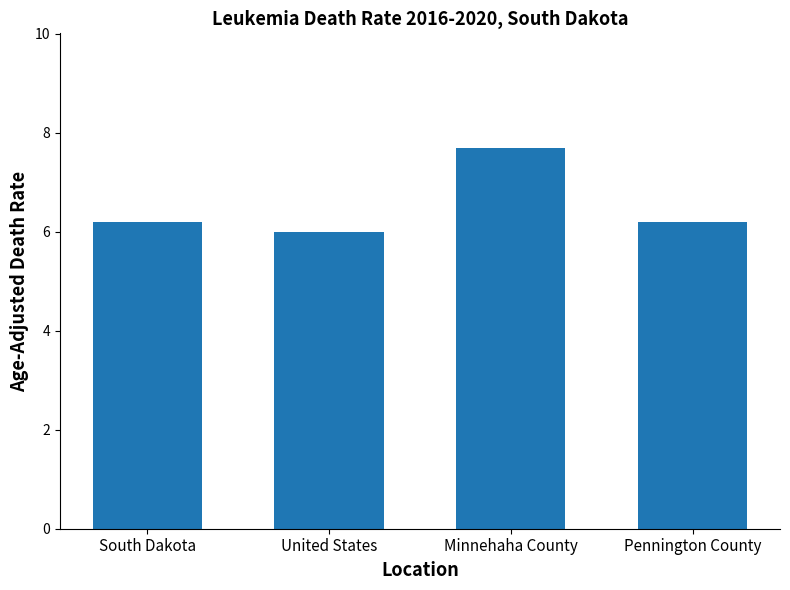

Reading left to right, list all the values displayed in this chart.

6.2	6.0	7.7	6.2